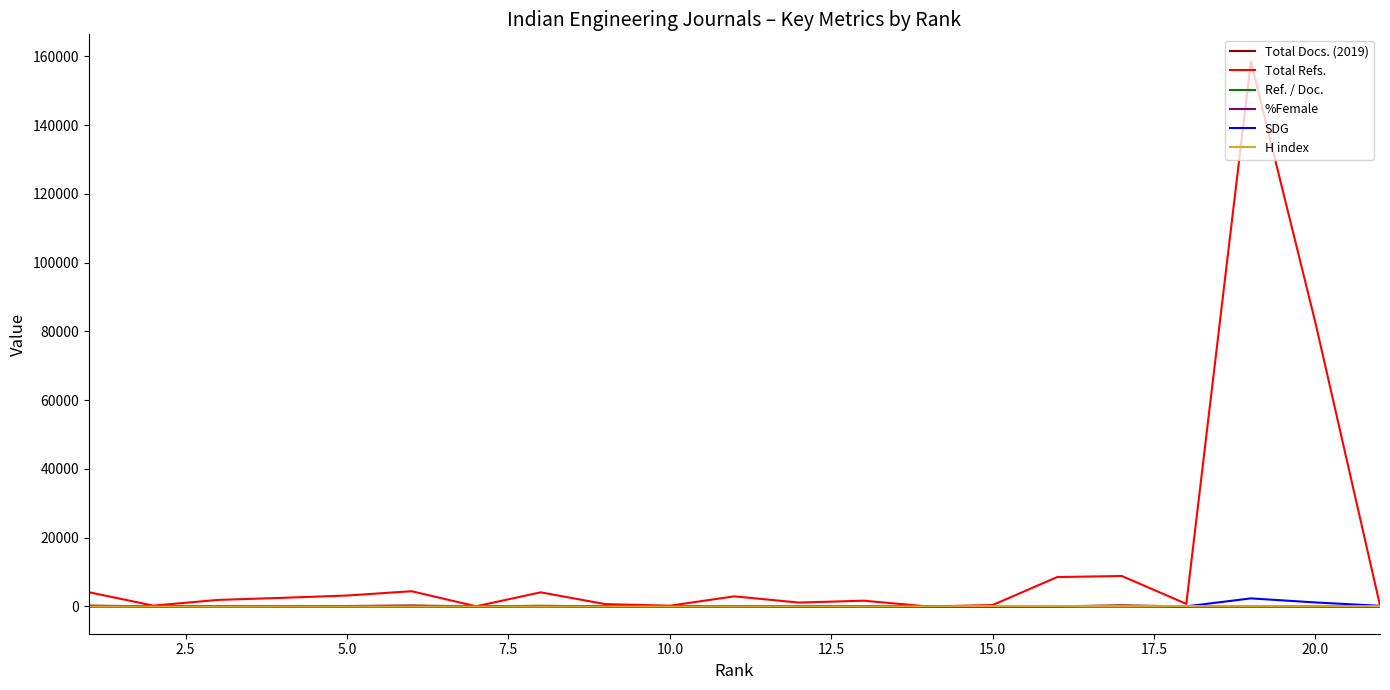

Which series has the largest range (max minus min)?

Total Refs.